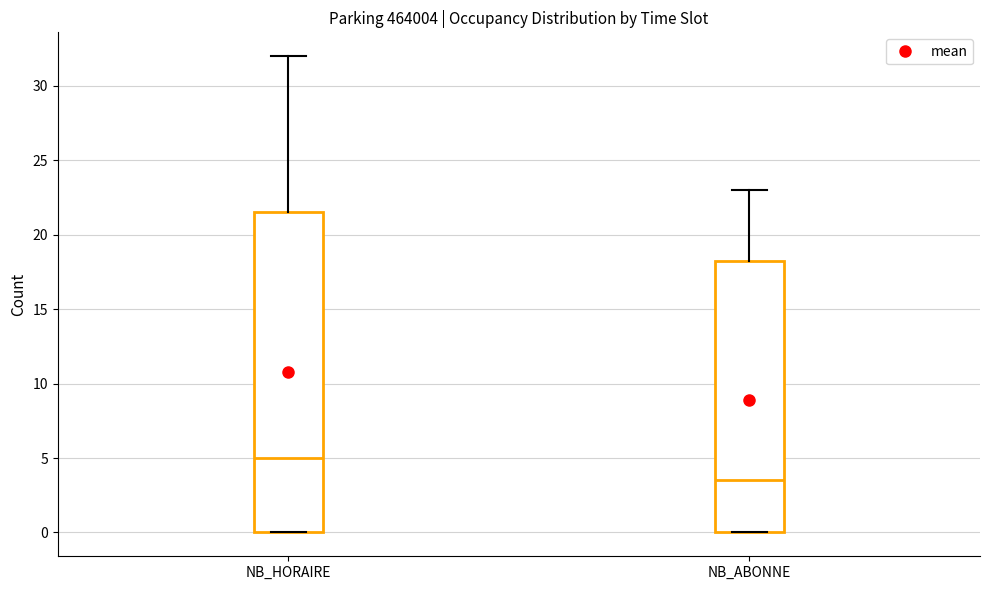

Reading left to right, read every box against the y-axis: the position of its median line, the range the box covers, and the ends of its whiskers. The values are not printed on the chart, so give them approximately, as read against the axis.

NB_HORAIRE: median 5.0, box 0.0 to 21.5, whiskers 0.0 to 32.0
NB_ABONNE: median 3.5, box 0.0 to 18.5, whiskers 0.0 to 23.0